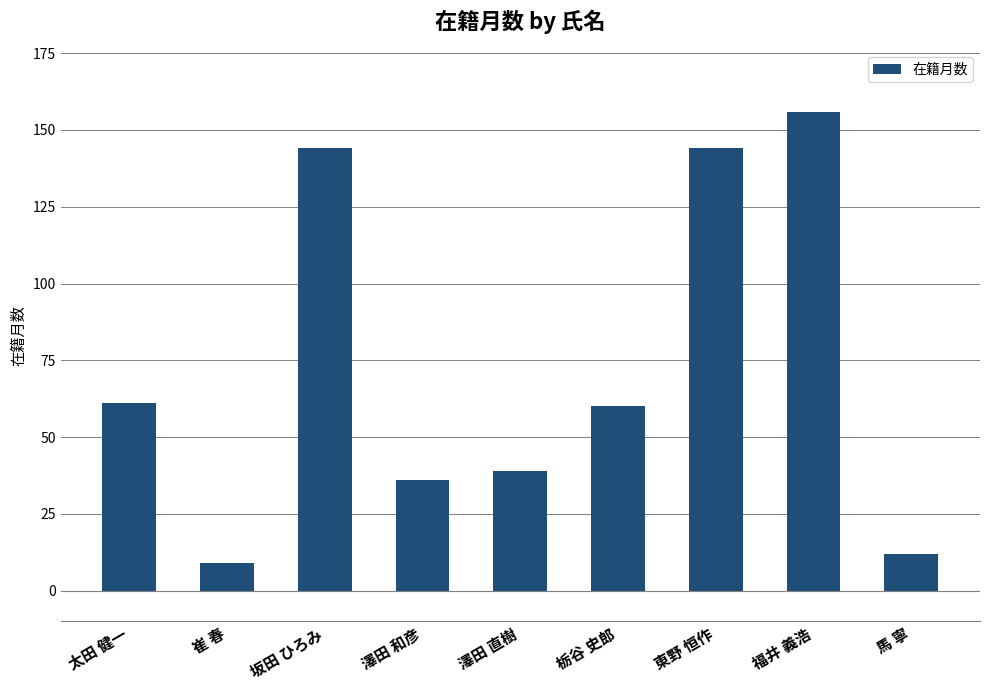

Reading right to left, transcribe all the data shown in this chart.

12	156	144	60	39	36	144	9	61